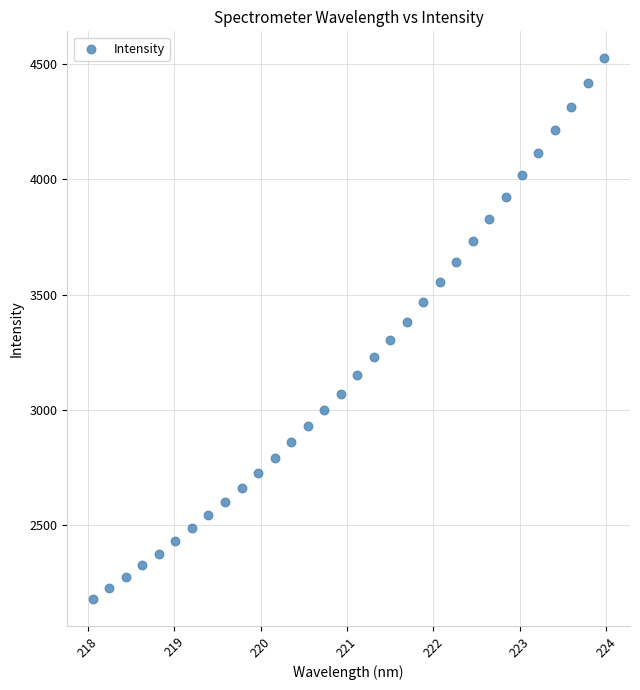

What is the range of Y values (max minus min)?

2343.3